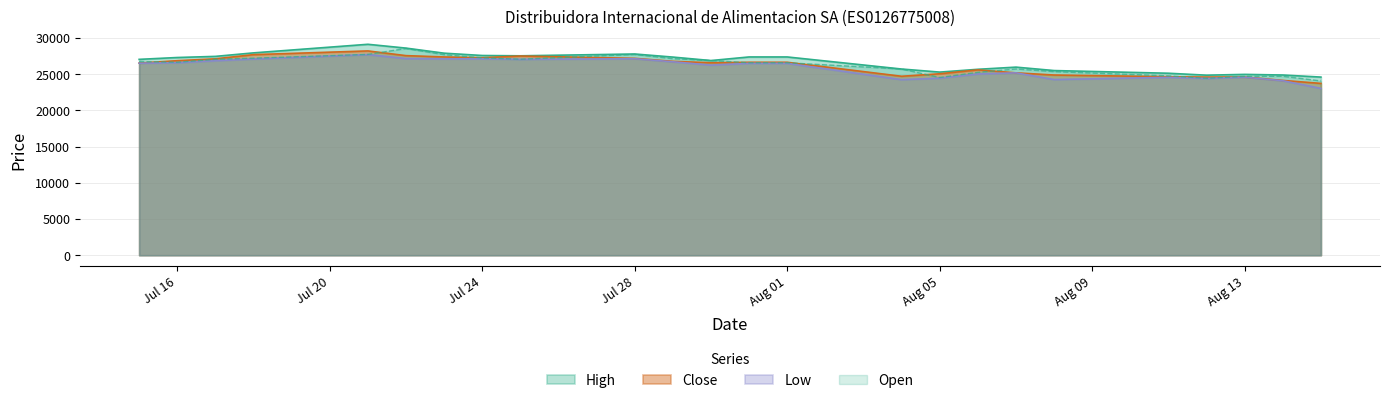

How many values in the Close series are below 26649?

12